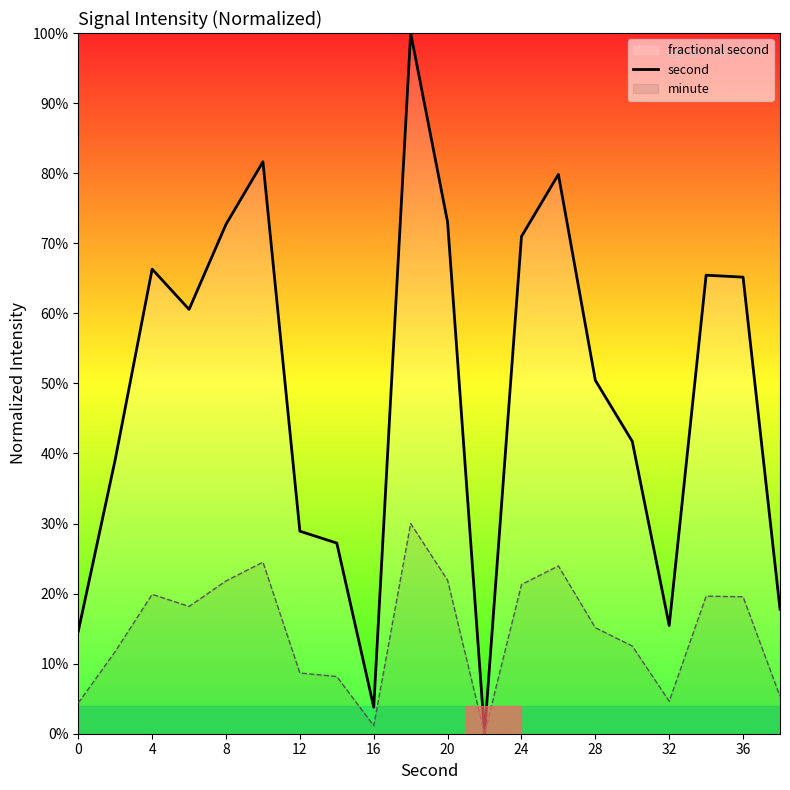

How many lines are shown in the chart?

2